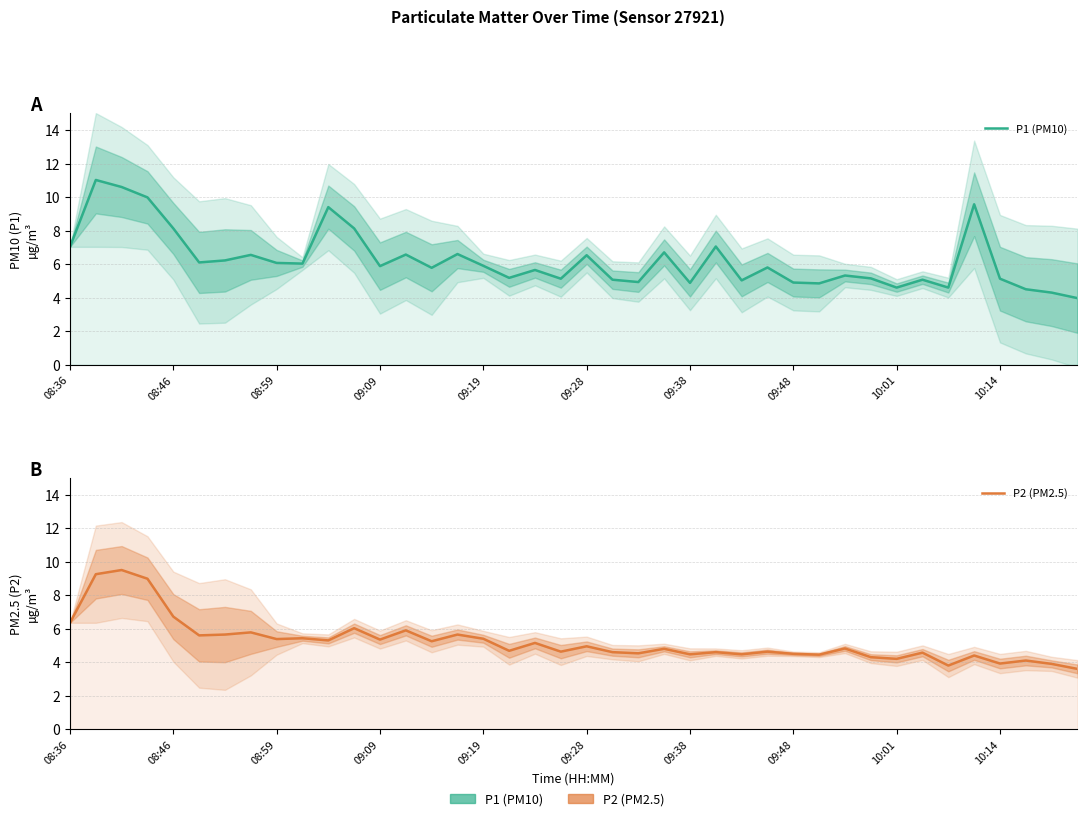

At how many categories does at least one series exceed 3?

40